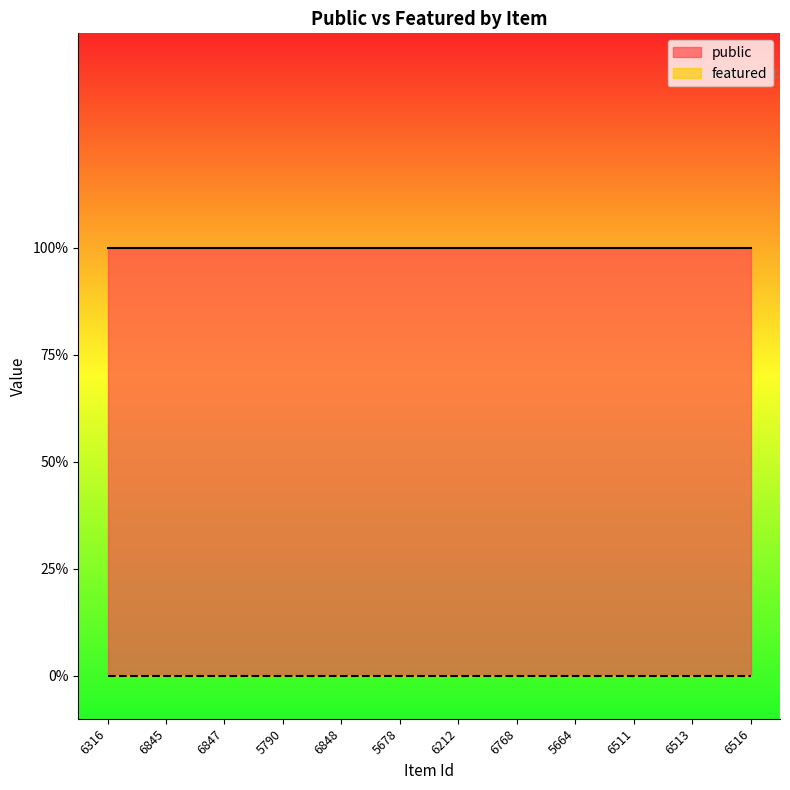

At which label is featured closest to 0?

6316